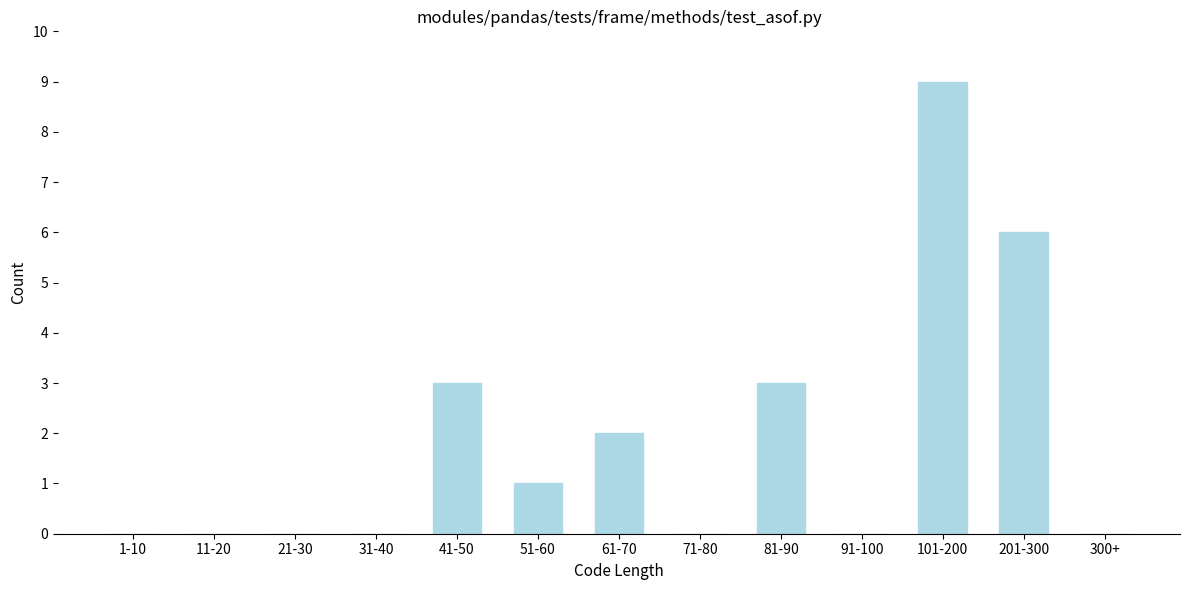

Reading left to right, what are all the values shown in this chart?

1-10=0	11-20=0	21-30=0	31-40=0	41-50=3	51-60=1	61-70=2	71-80=0	81-90=3	91-100=0	101-200=9	201-300=6	300+=0